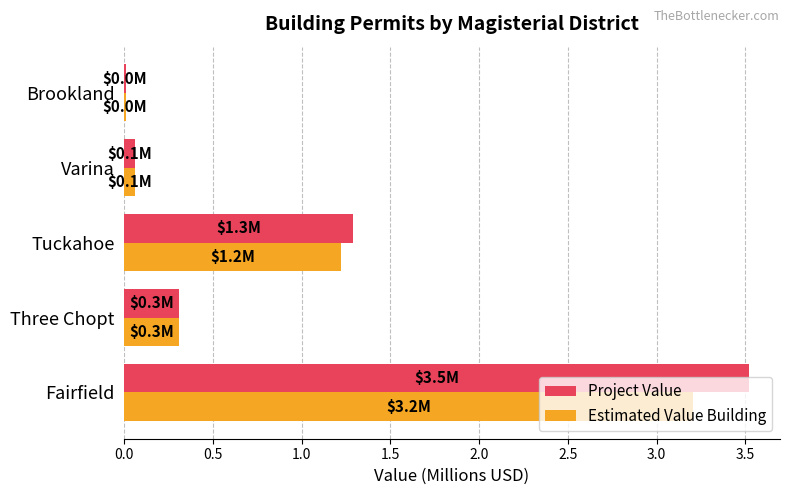

What is the highest value of the Estimated Value Building series?

3.2